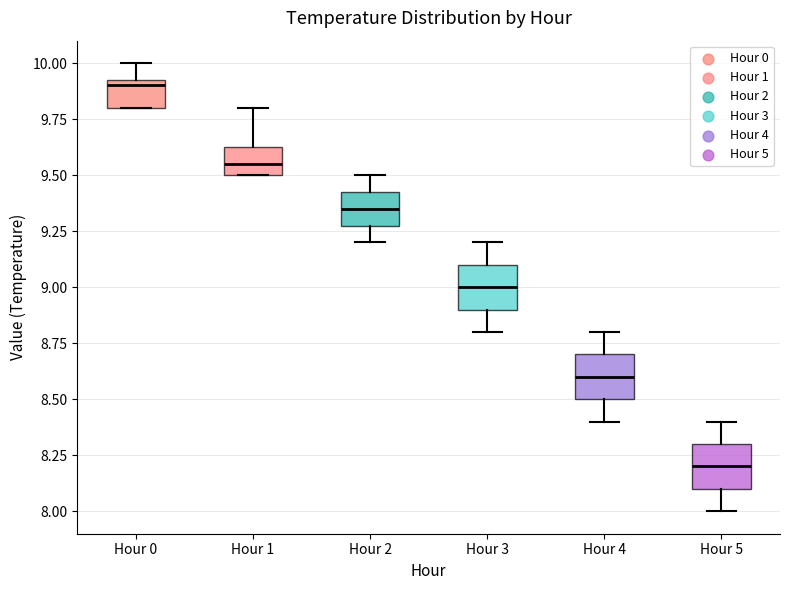

Which box's median line is the lowest?

Hour 5